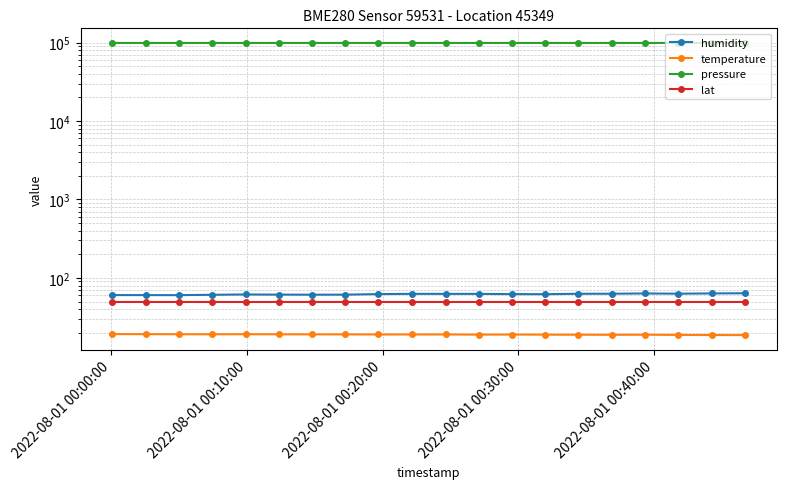

At which label does pressure first exceed 98778?

2022-08-01 00:20:00